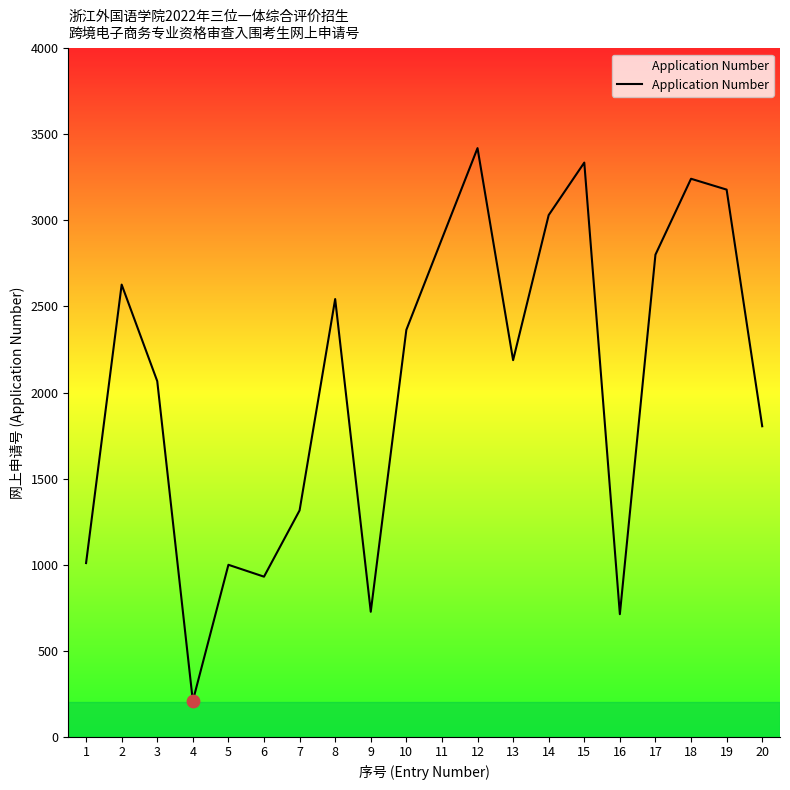

Which has a higher value, 19 or 13?

19